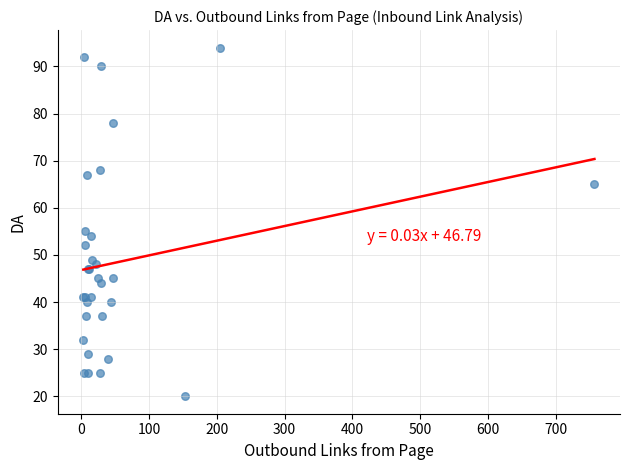

What Y value in the scatter plot is closest to 57?

55